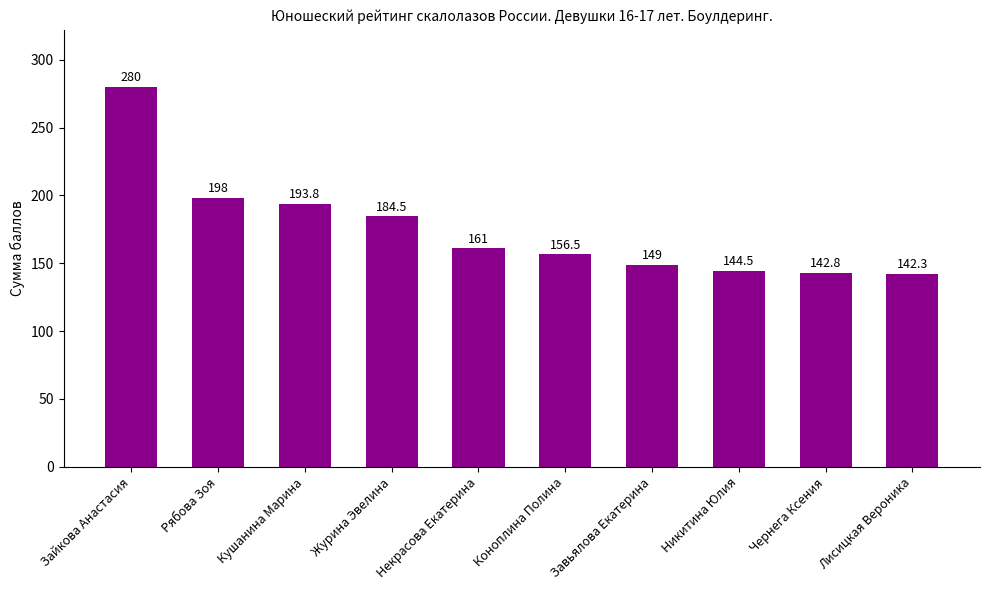

What is the difference between the values at Завьялова Екатерина and Журина Эвелина?

35.5